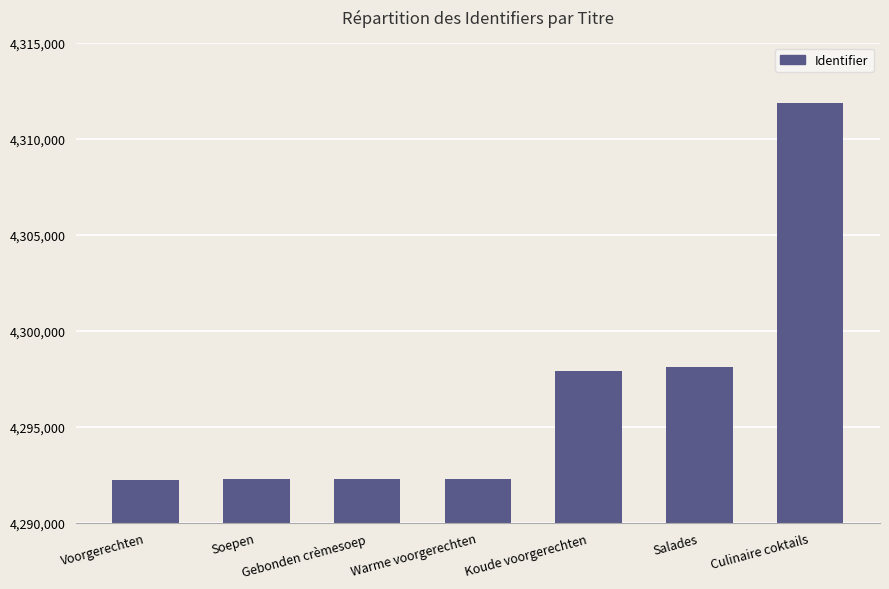

At which category does the chart reach its peak across all series?

Culinaire coktails